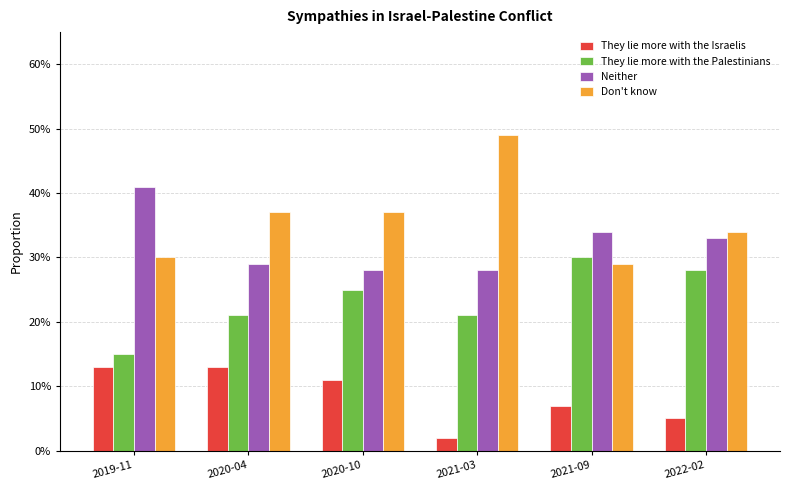

What are all the series names shown in the legend?

They lie more with the Israelis, They lie more with the Palestinians, Neither, Don't know